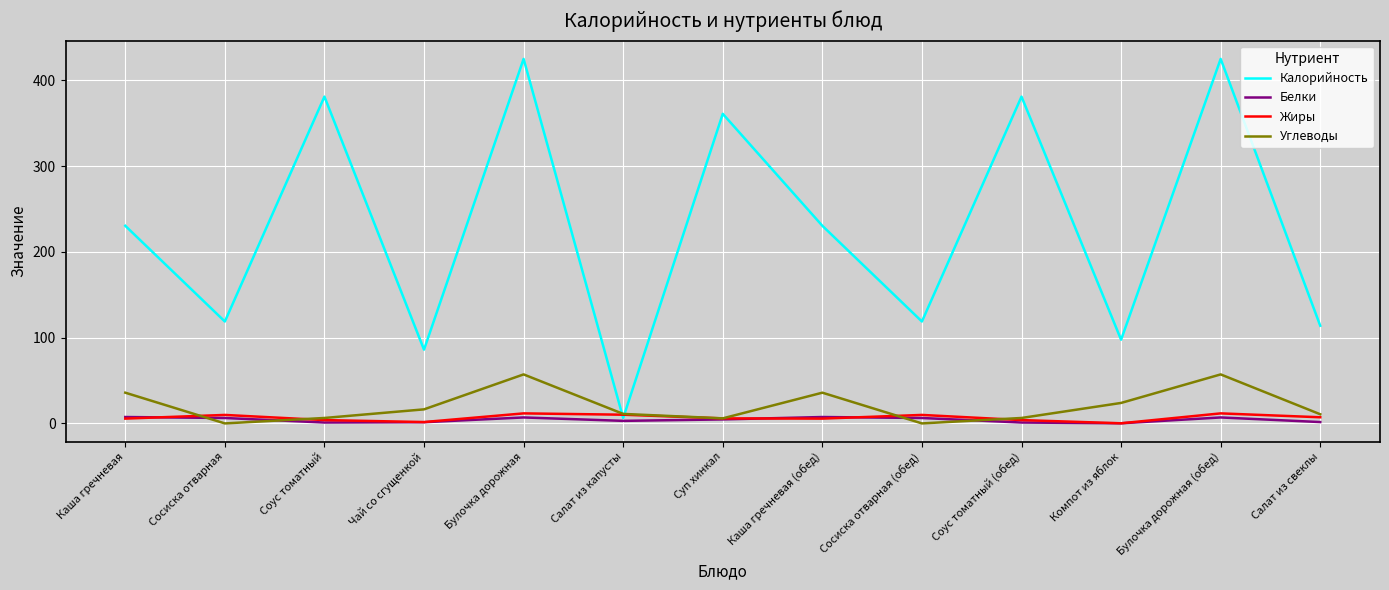

In Углеводы, how many points are lower than both neighbors (excluding endpoints)?

3